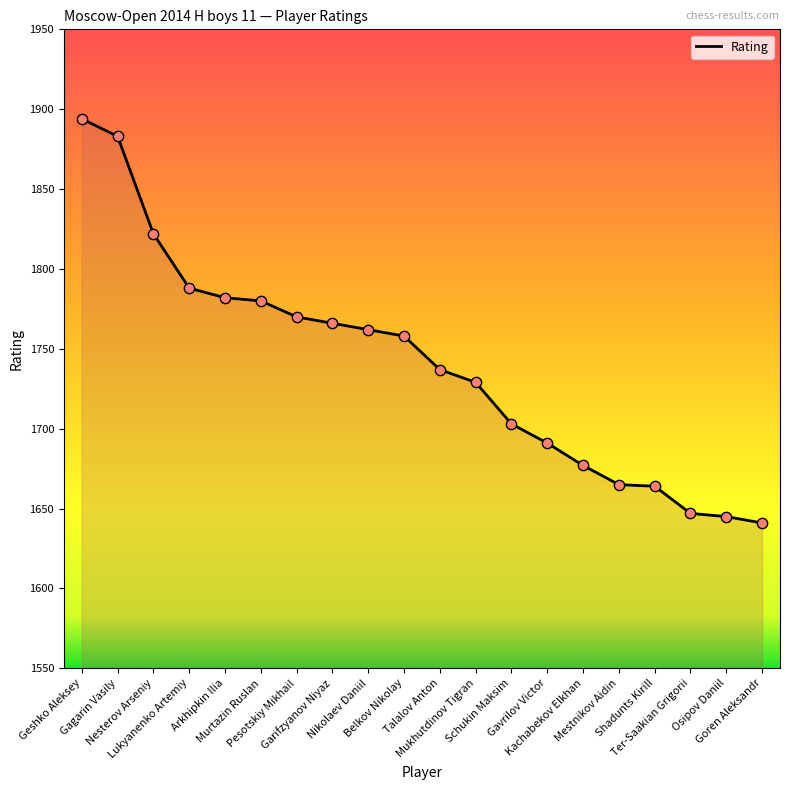

Between Murtazin Ruslan and Osipov Daniil, which is larger?

Murtazin Ruslan